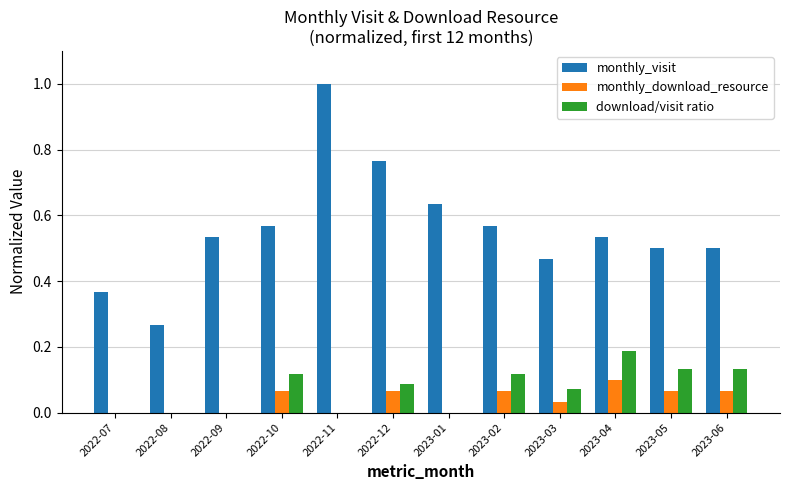

At which category is the sum across all series the highest?

2022-11